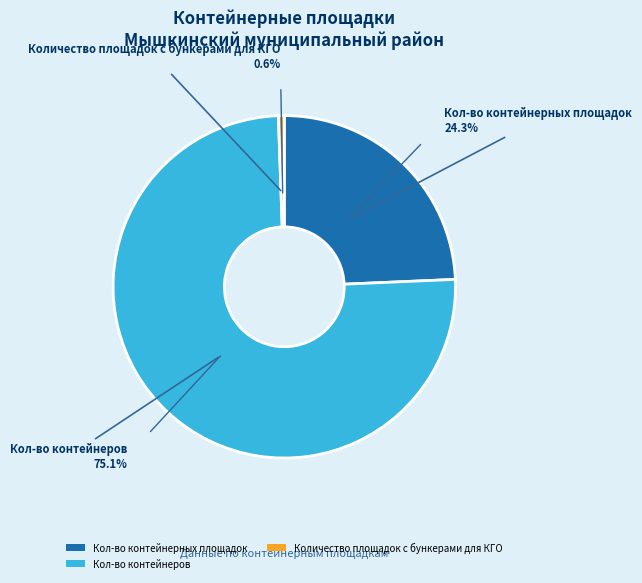

What is the total percentage of Кол-во контейнерных площадок and Количество площадок с бункерами для КГО?

24.9%